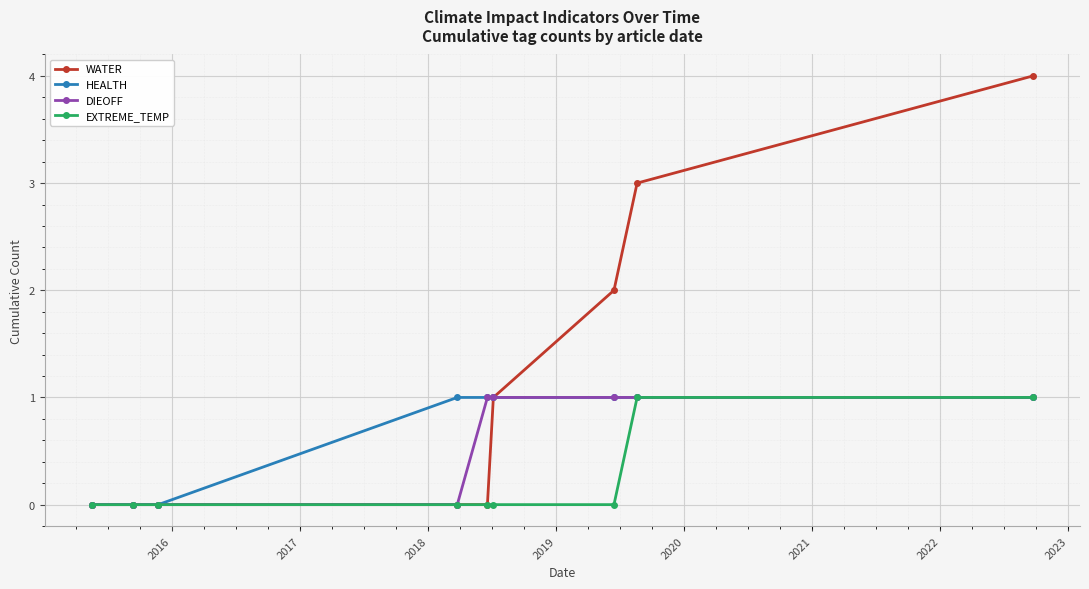

Which series has the largest range (max minus min)?

WATER